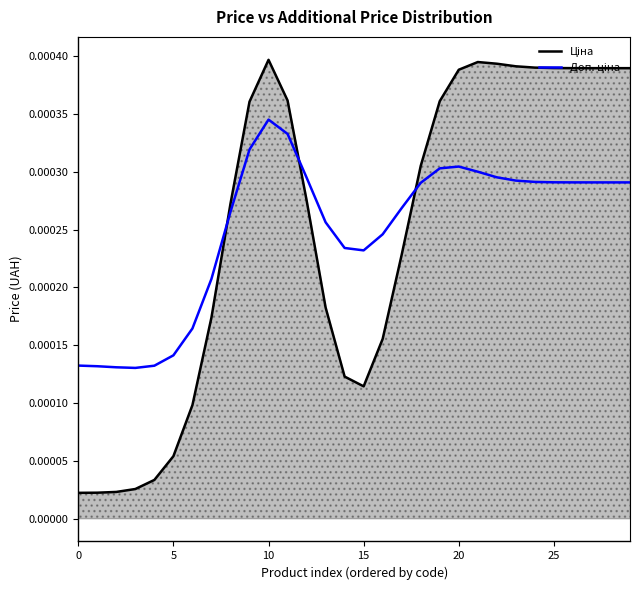

At which category is the sum across all series the highest?

10